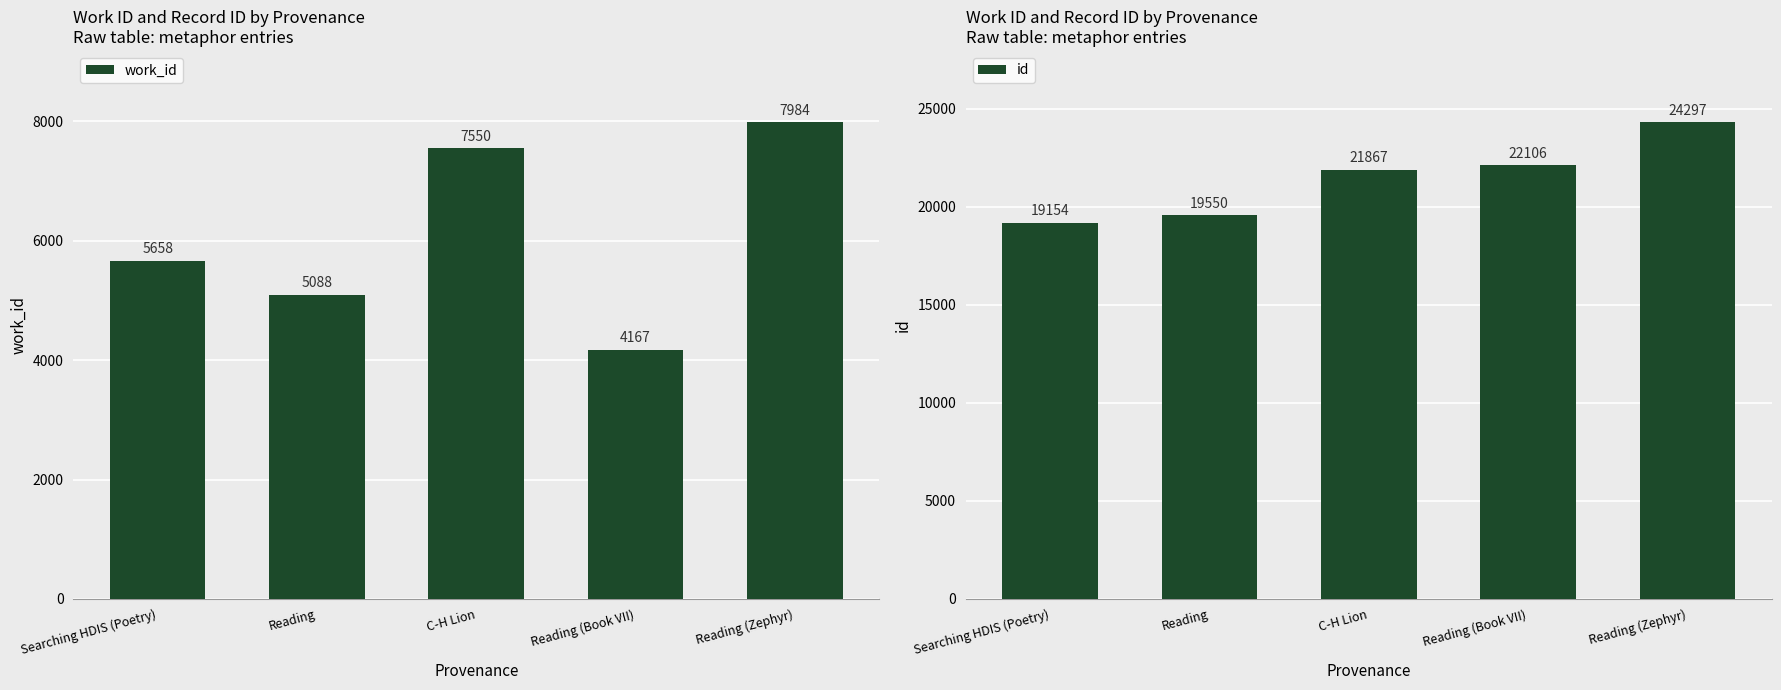

What is the label of the 4th bar from the left?

Reading (Book VII)